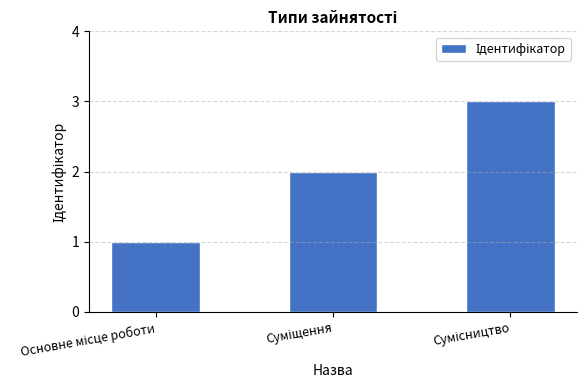

What is the maximum value shown in the chart?

3